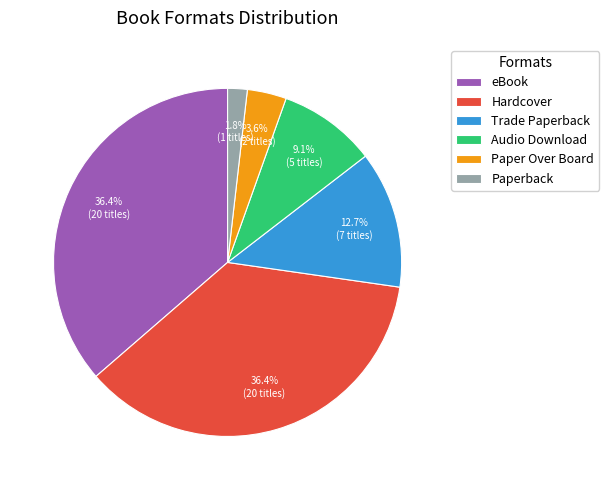

To the nearest percent, what is the difference between the Paper Over Board and Trade Paperback slice percentages?

9%